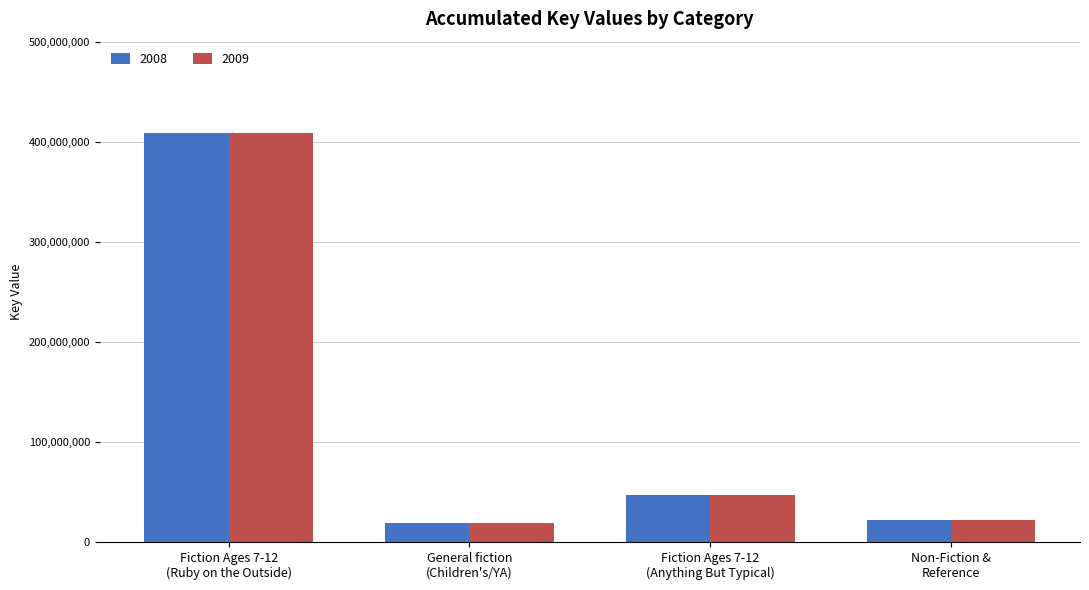

What is the average value of the 2008 series?

124172197